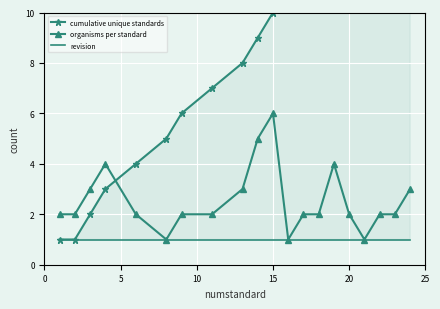

True or false: revision and cumulative unique standards cross at least once.

False